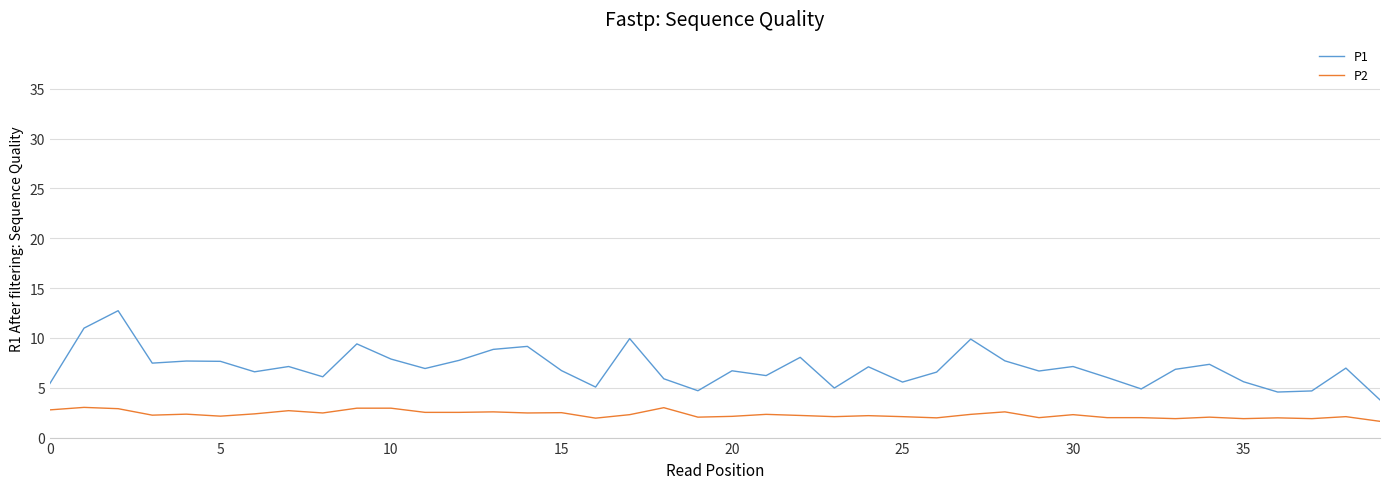

What is the lowest value of the P1 series?

3.8